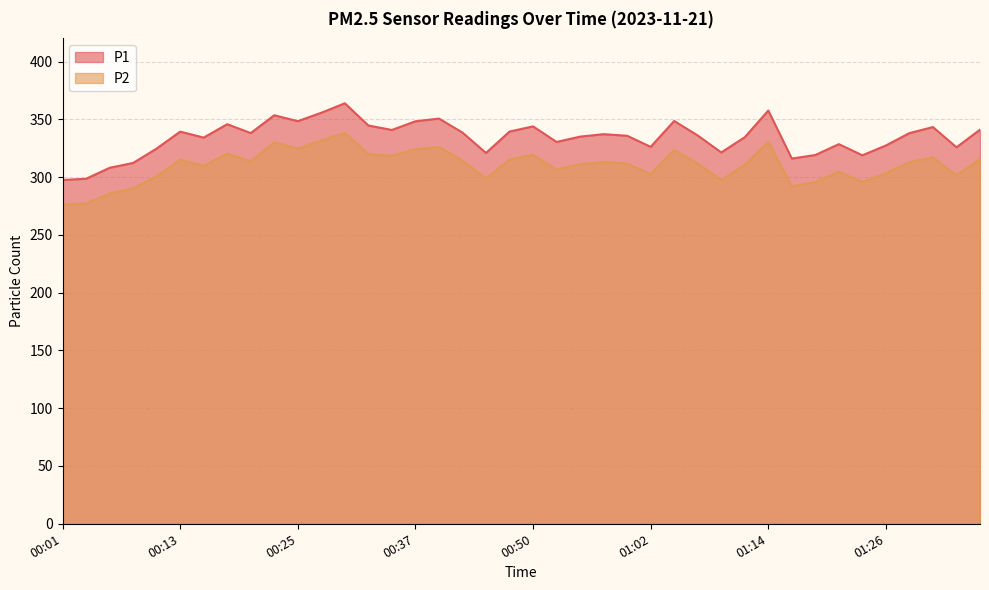

Where is the first local maximum for P2?

00:13